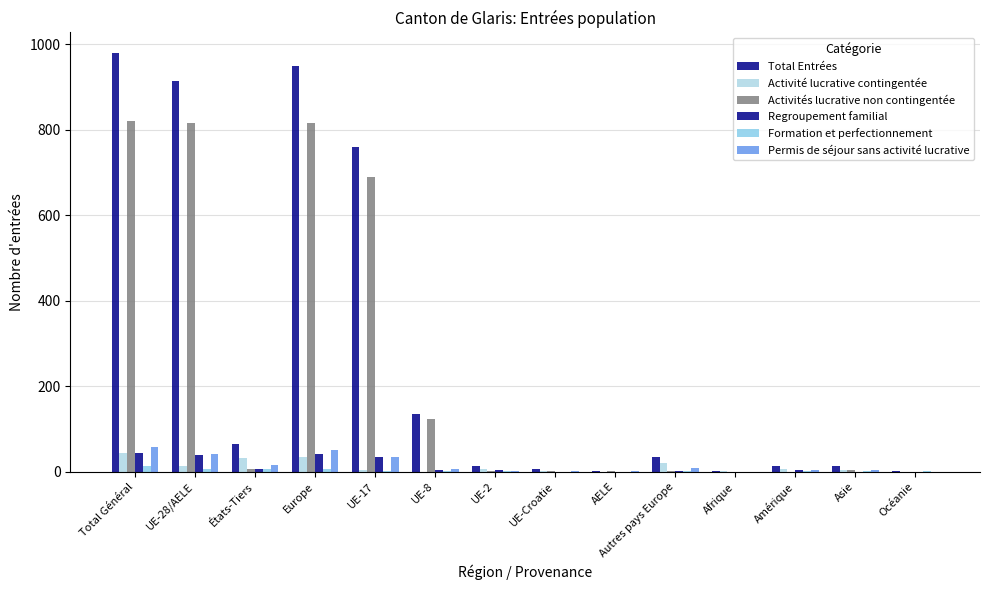

At how many categories does at least one series exceed 656?

4